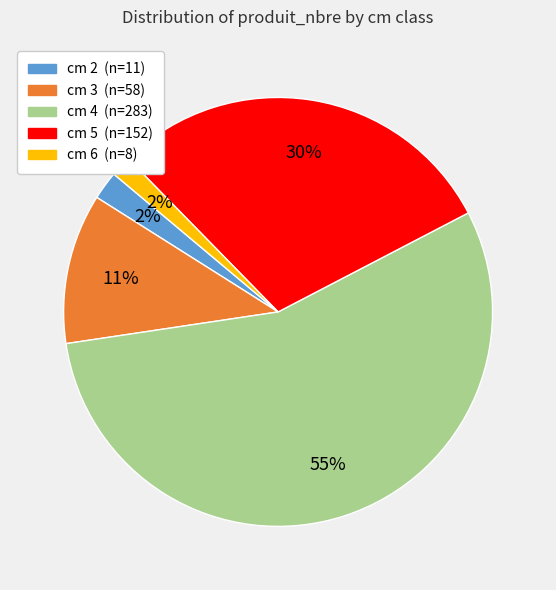

To the nearest percent, what is the average slice percentage?

20%